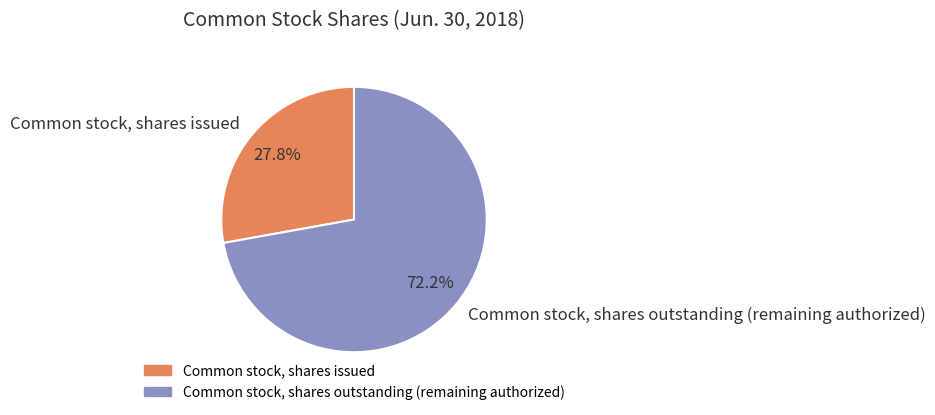

What is the ratio of the value at Common stock, shares outstanding (remaining authorized) to the value at Common stock, shares issued?

2.6